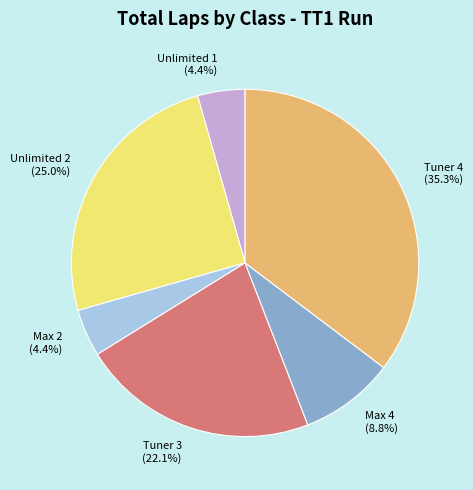

Which slice is the largest?

Tuner 4